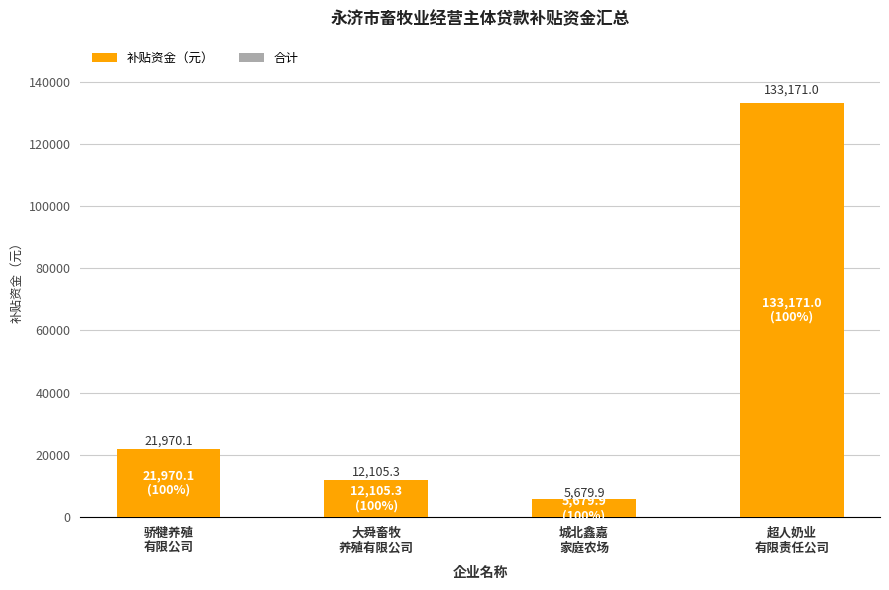

What is the maximum value shown in the chart?

133171.0